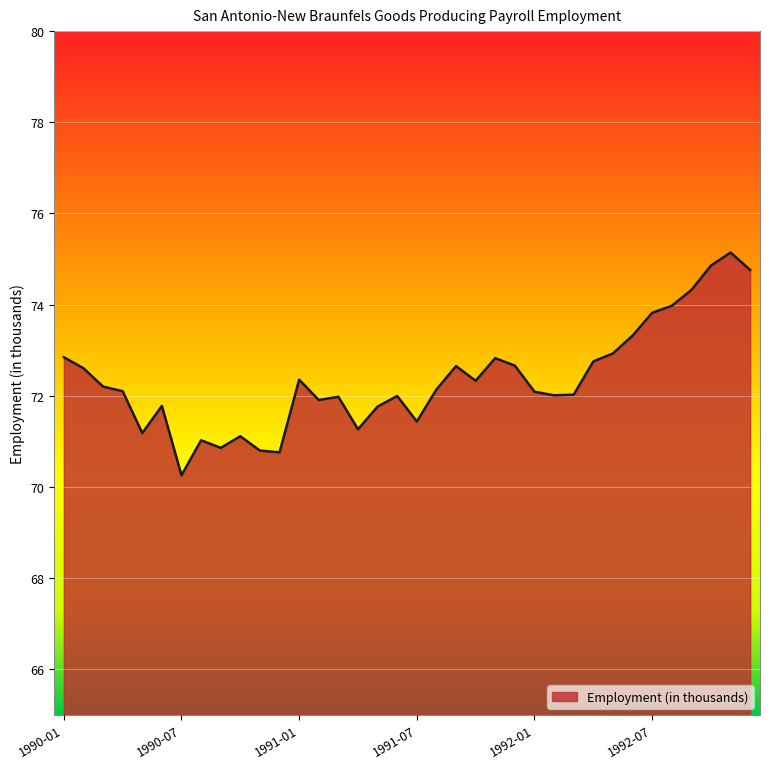

What is the difference between the maximum and minimum values?

4.9